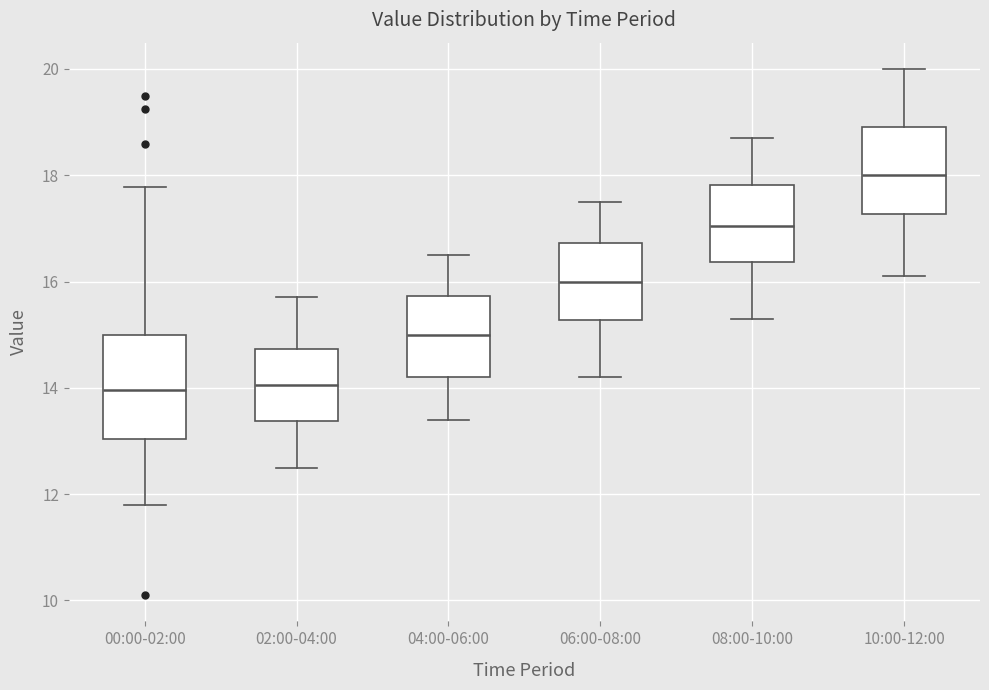

Reading left to right, transcribe this box plot: for each box, give where its median line is, the range the box spans, and where its two whiskers end, as read against the y-axis. The values are not printed on the chart, so give them approximately, as read against the axis.

00:00-02:00: median 14.0, box 13.0 to 15.0, whiskers 11.8 to 17.8
02:00-04:00: median 14.0, box 13.4 to 14.8, whiskers 12.6 to 15.8
04:00-06:00: median 15.0, box 14.2 to 15.8, whiskers 13.4 to 16.6
06:00-08:00: median 16.0, box 15.2 to 16.8, whiskers 14.2 to 17.6
08:00-10:00: median 17.0, box 16.4 to 17.8, whiskers 15.4 to 18.8
10:00-12:00: median 18.0, box 17.2 to 19.0, whiskers 16.2 to 20.0